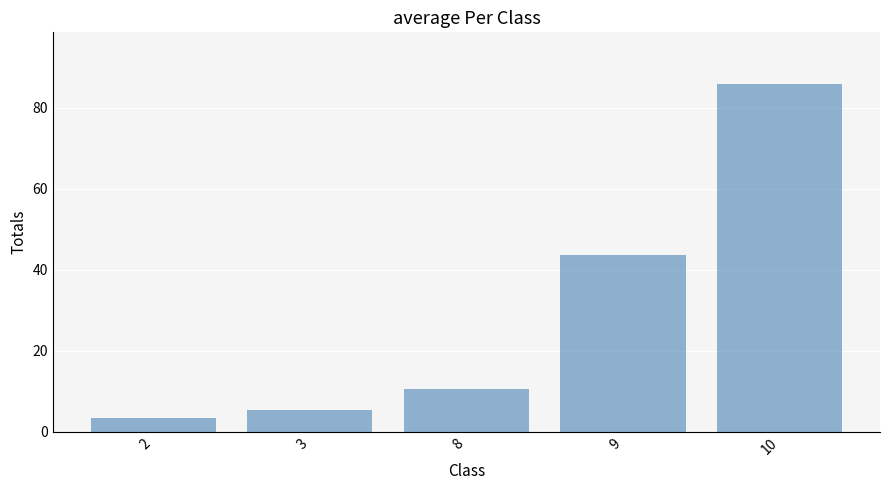

Does the chart contain stacked bars?

No